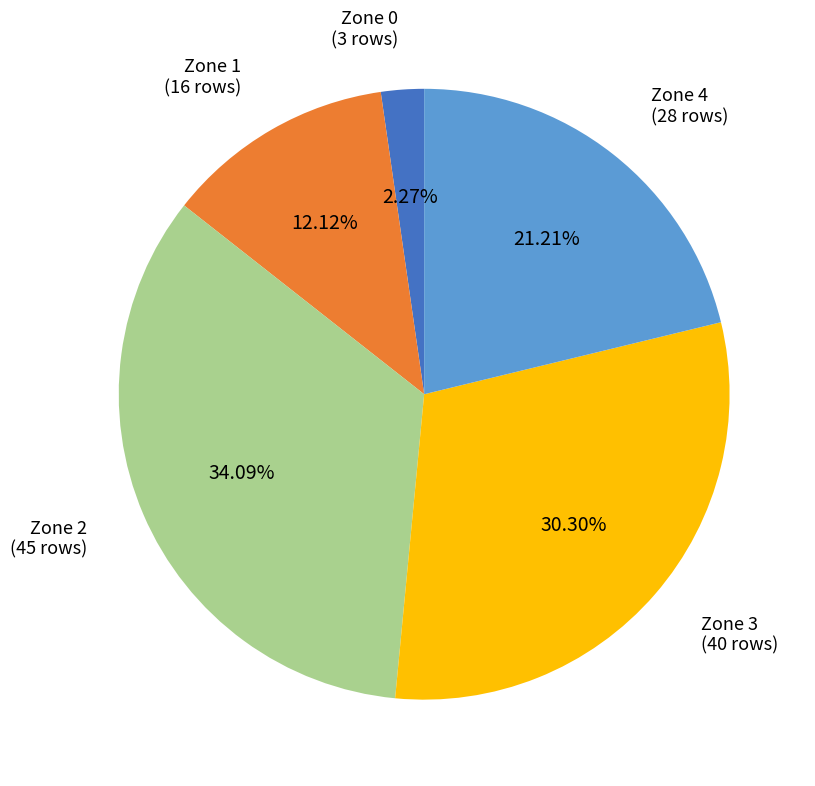

Is there a majority slice in this chart?

No